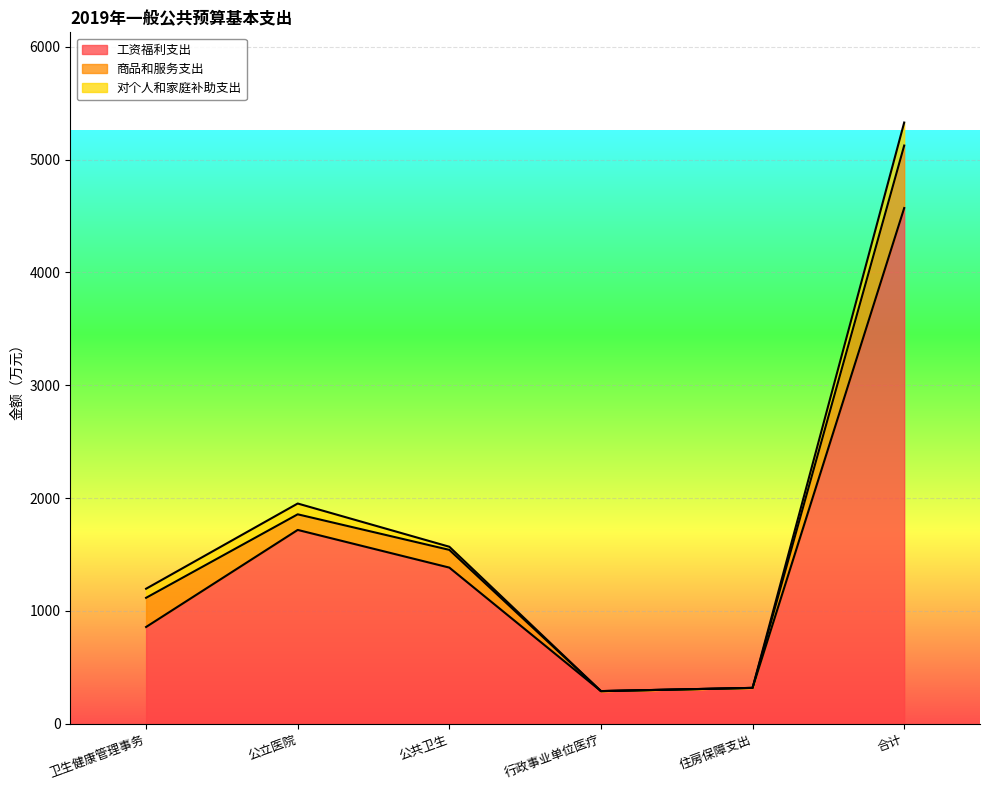

Is it true that 对个人和家庭补助支出 equals 16.5 at 公共卫生?

False